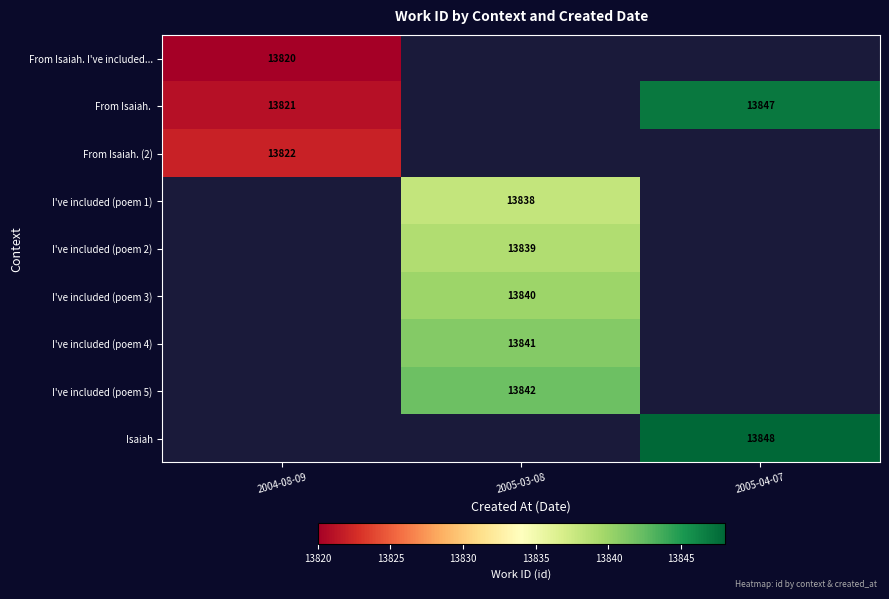

The I've included (poem 2) series shows 3418 at 2005-03-08. True or false?

False